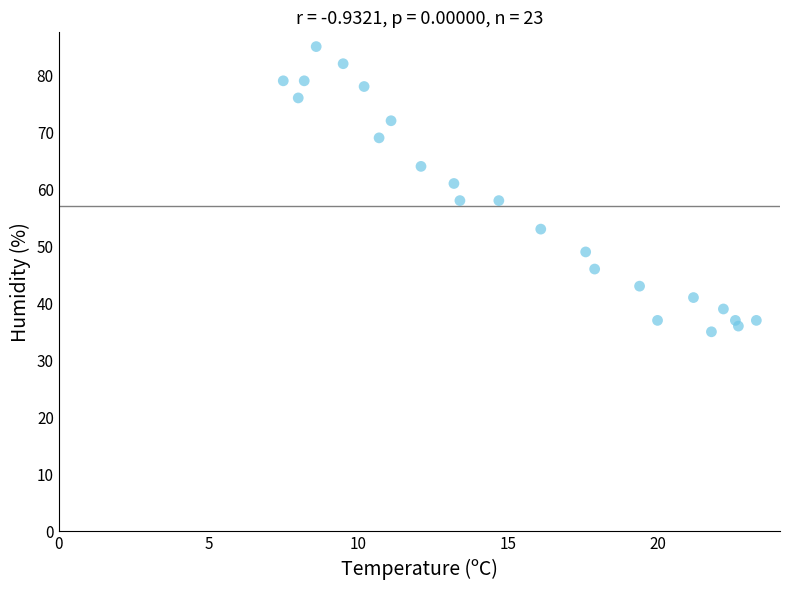

What is the range of Y values (max minus min)?

50